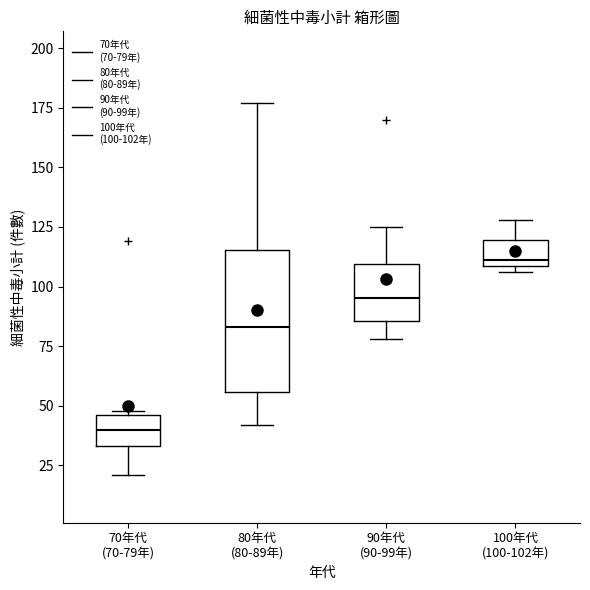

Where is the lower edge of the box for 100年代 (100-102年) on the y-axis? The values are not printed on the chart, so give them approximately, as read against the axis.

110